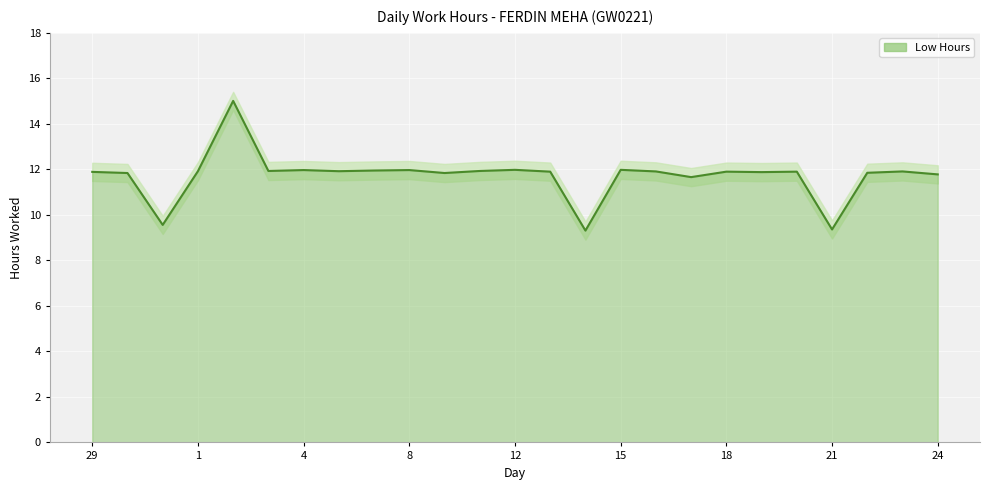

How many data points are less than 11?

3